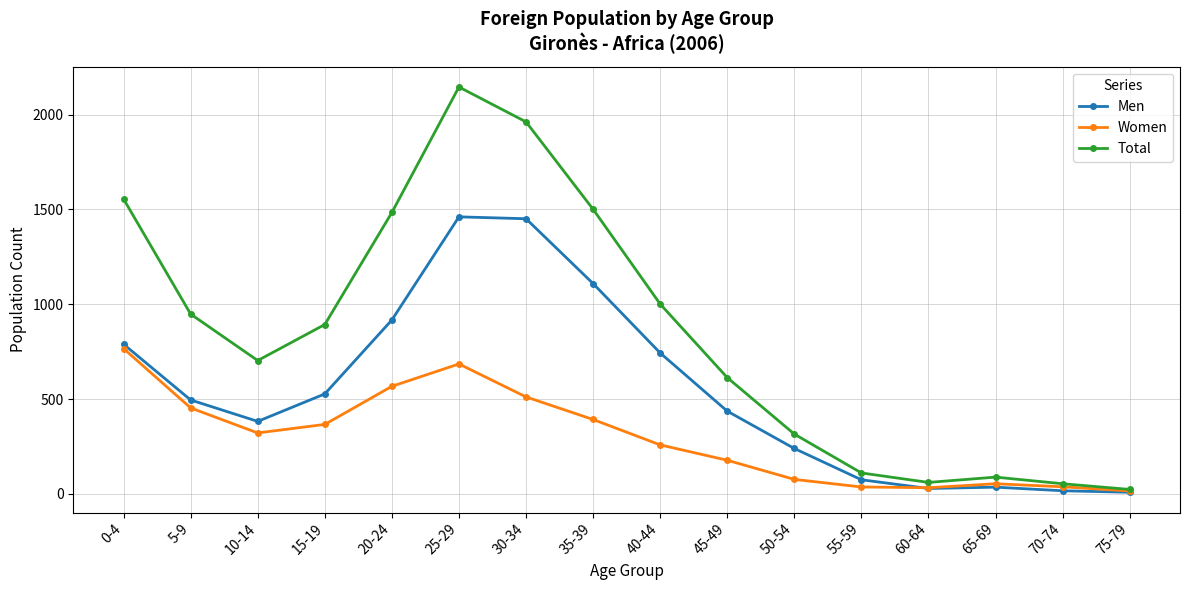

What are all the series names shown in the legend?

Men, Women, Total